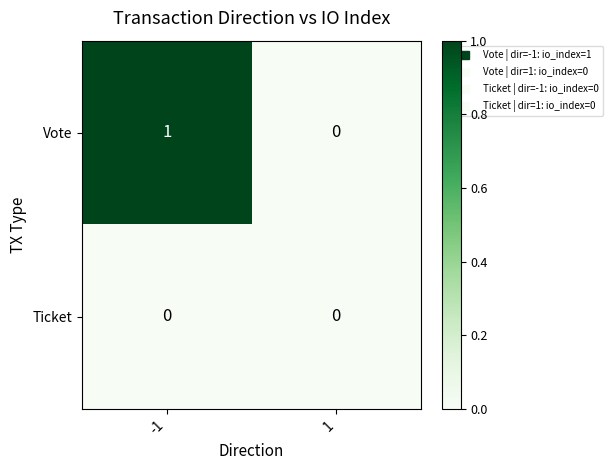

Rank the series by their average value, from lowest to highest.

Ticket, Vote